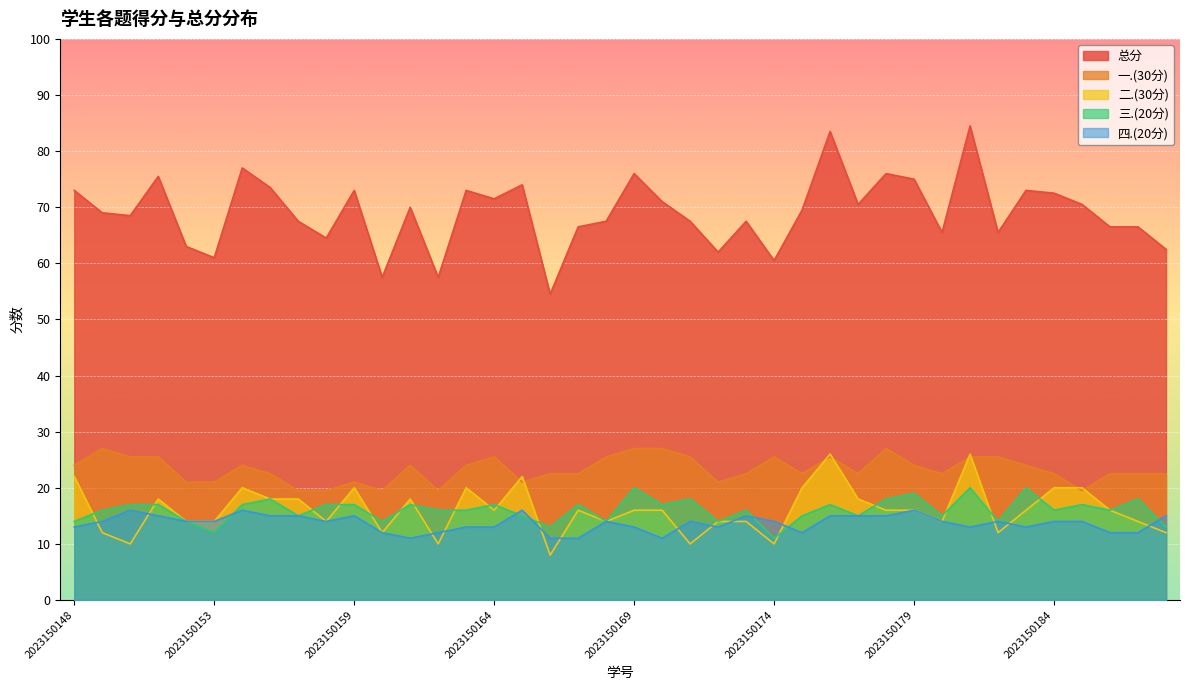

At which category is the sum across all series the highest?

2023150181